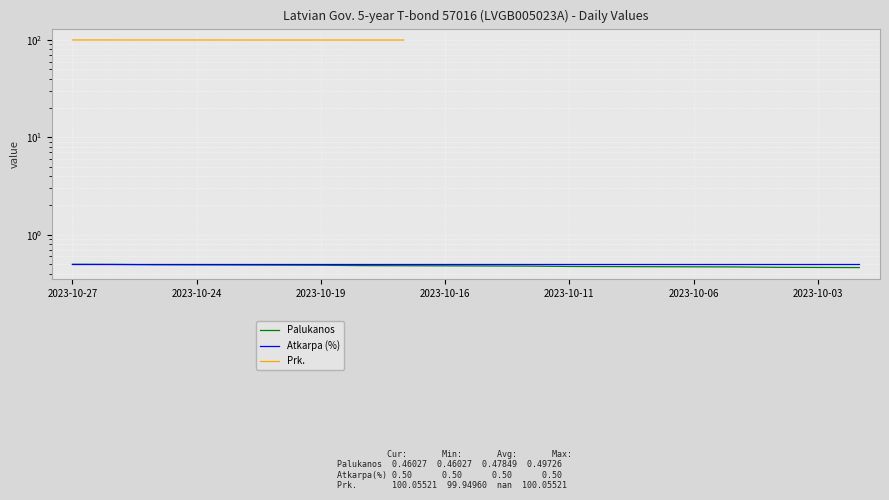

Read the Atkarpa (%) value at 19.

0.5